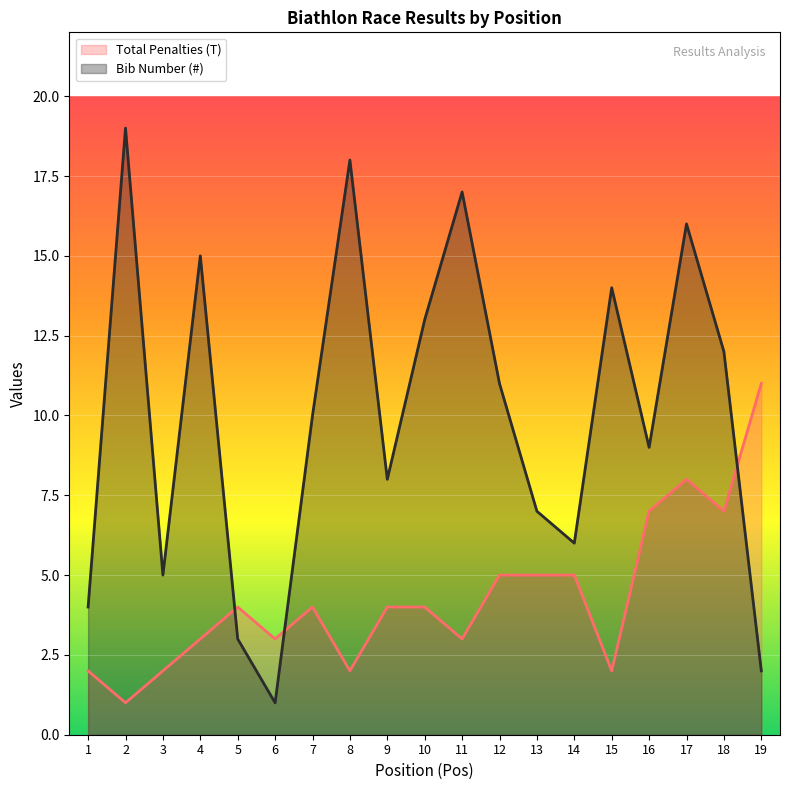

How many data points does each series have?

19